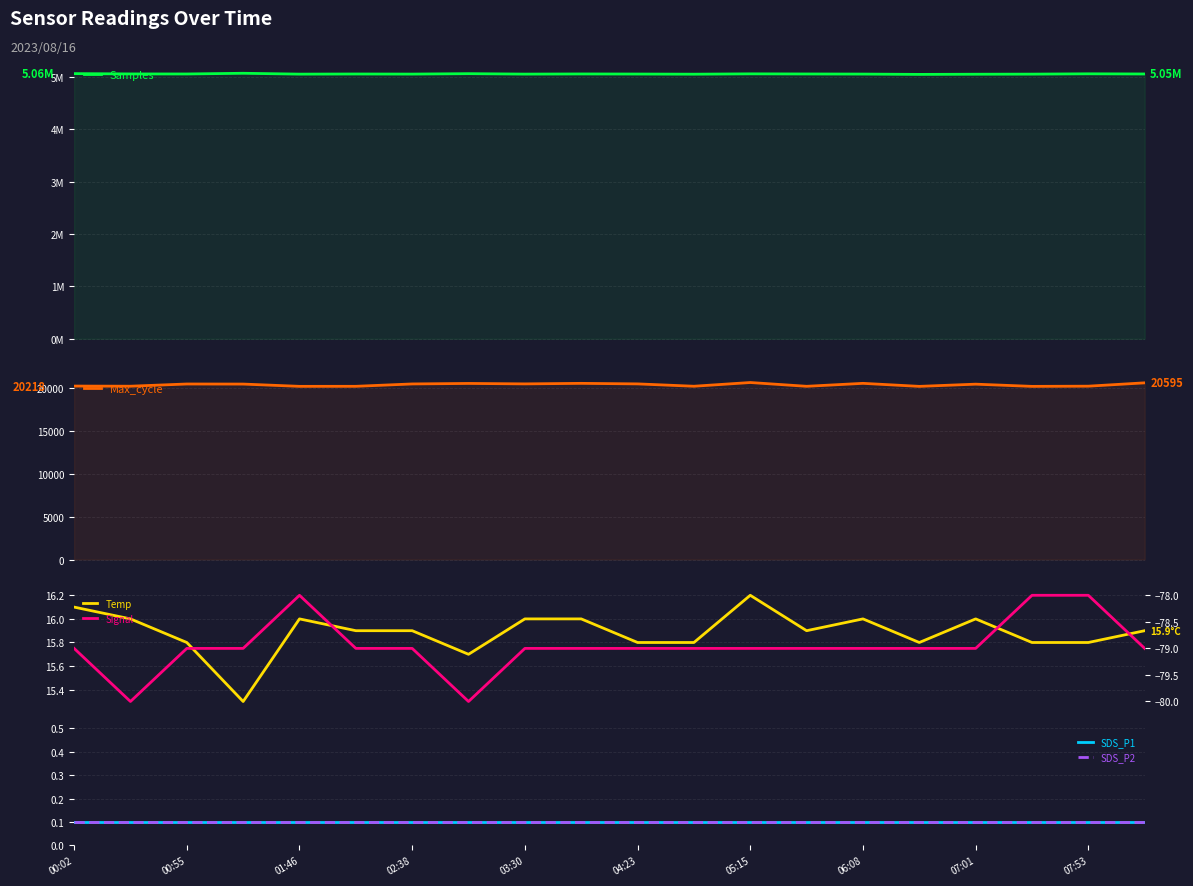

What is the greatest value displayed?

5064857.0